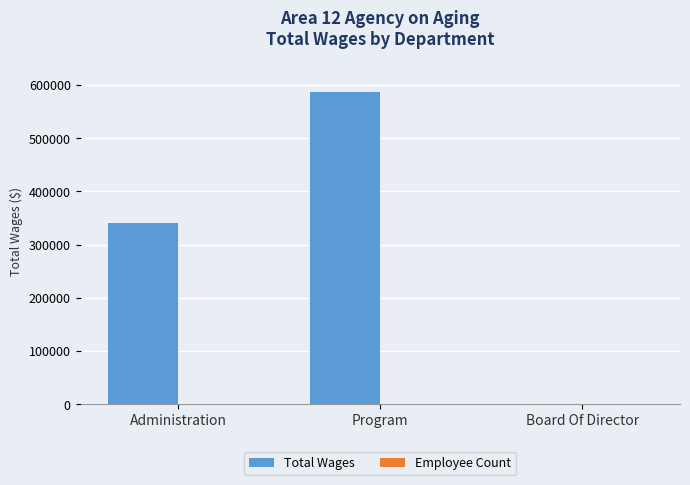

Count the number of data series in this chart.

2